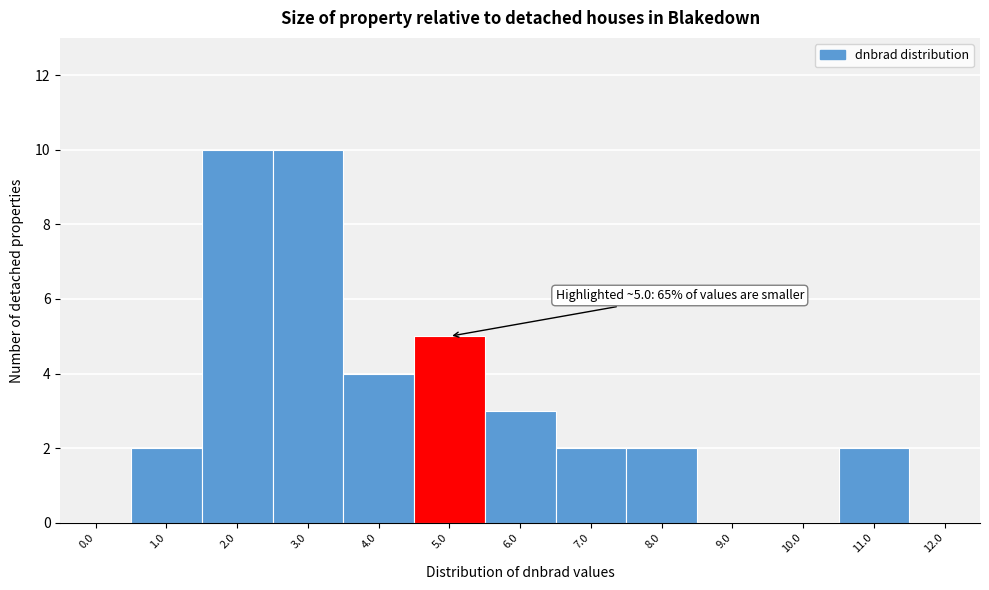

Reading right to left, extract all data points from this chart.

12.0=0	11.0=2	10.0=0	9.0=0	8.0=2	7.0=2	6.0=3	5.0=5	4.0=4	3.0=10	2.0=10	1.0=2	0.0=0